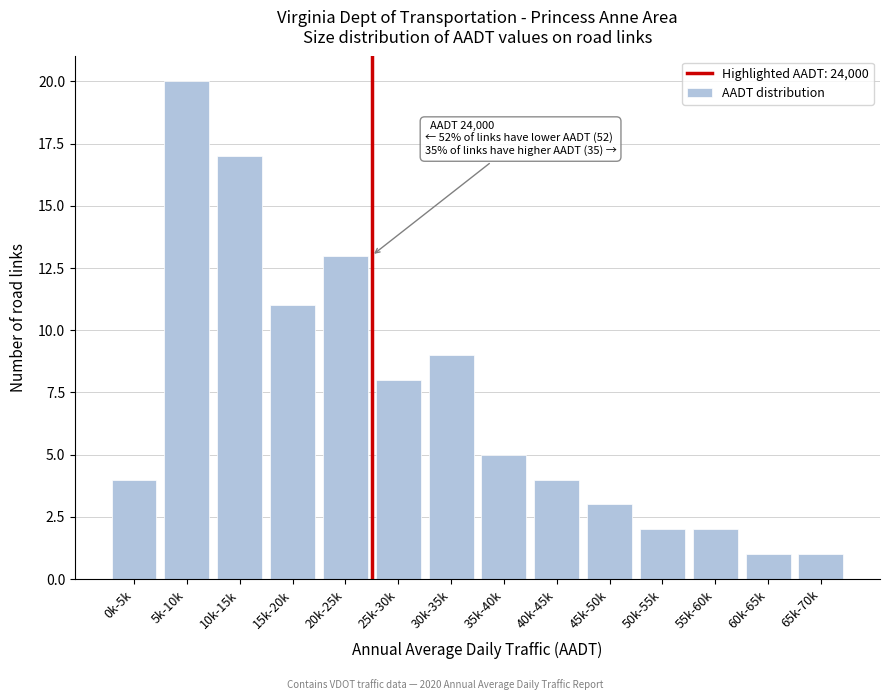

Reading right to left, what are all the values shown in this chart?

65k-70k=1	60k-65k=1	55k-60k=2	50k-55k=2	45k-50k=3	40k-45k=4	35k-40k=5	30k-35k=9	25k-30k=8	20k-25k=13	15k-20k=11	10k-15k=17	5k-10k=20	0k-5k=4